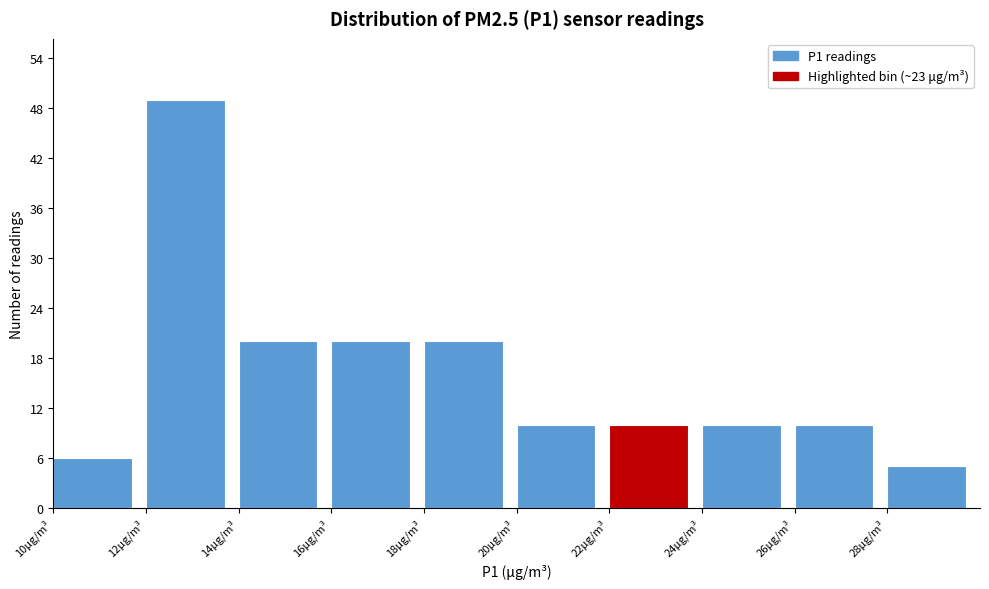

Reading left to right, transcribe this chart: for each bar, give the range it covers on the x-axis and its height. The values are not printed on the chart, so give them approximately, as read against the axis.

10 to 12: 6
12 to 14: 49
14 to 16: 20
16 to 18: 20
18 to 20: 20
20 to 22: 10
22 to 24: 10
24 to 26: 10
26 to 28: 10
28 to 30: 5